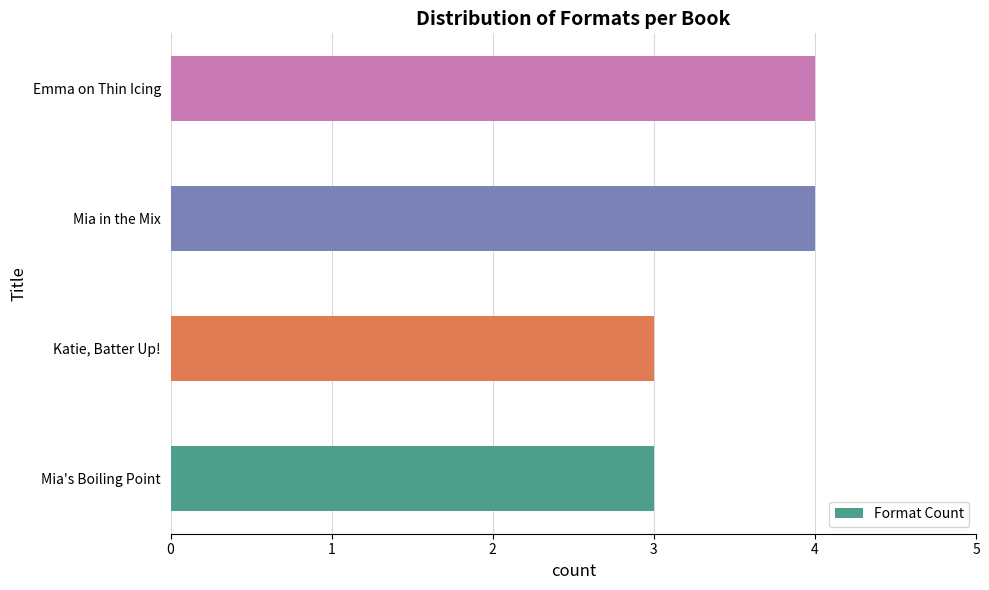

Between Mia in the Mix and Mia's Boiling Point, which is larger?

Mia in the Mix